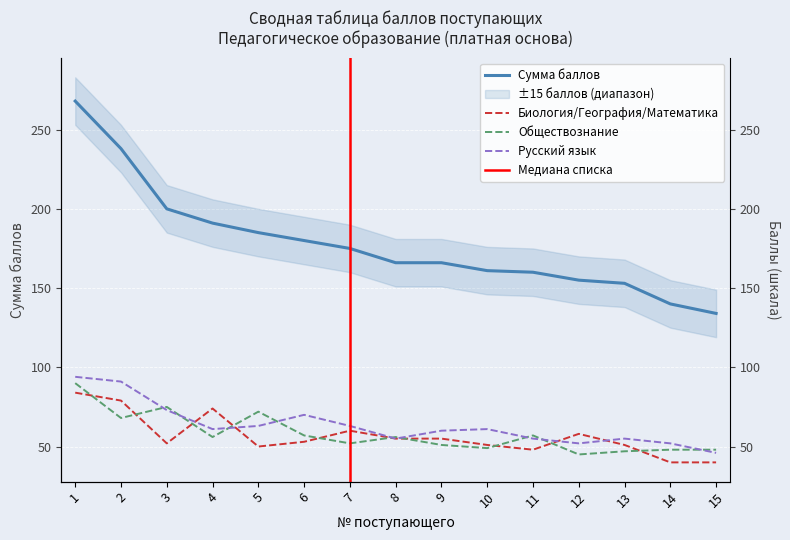

True or false: Русский язык and Сумма баллов cross at least once.

False